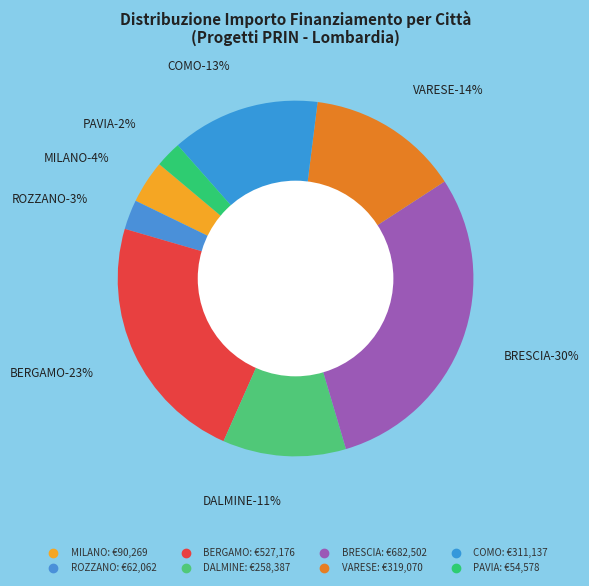

Is there a majority slice in this chart?

No